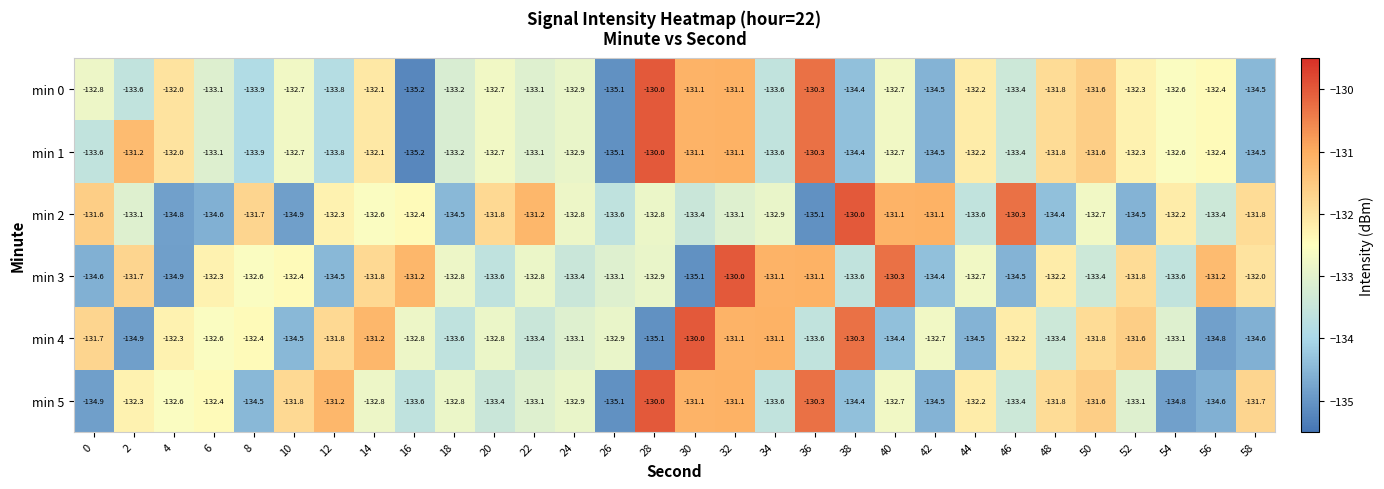

What is the minimum value for min 1?

-135.2